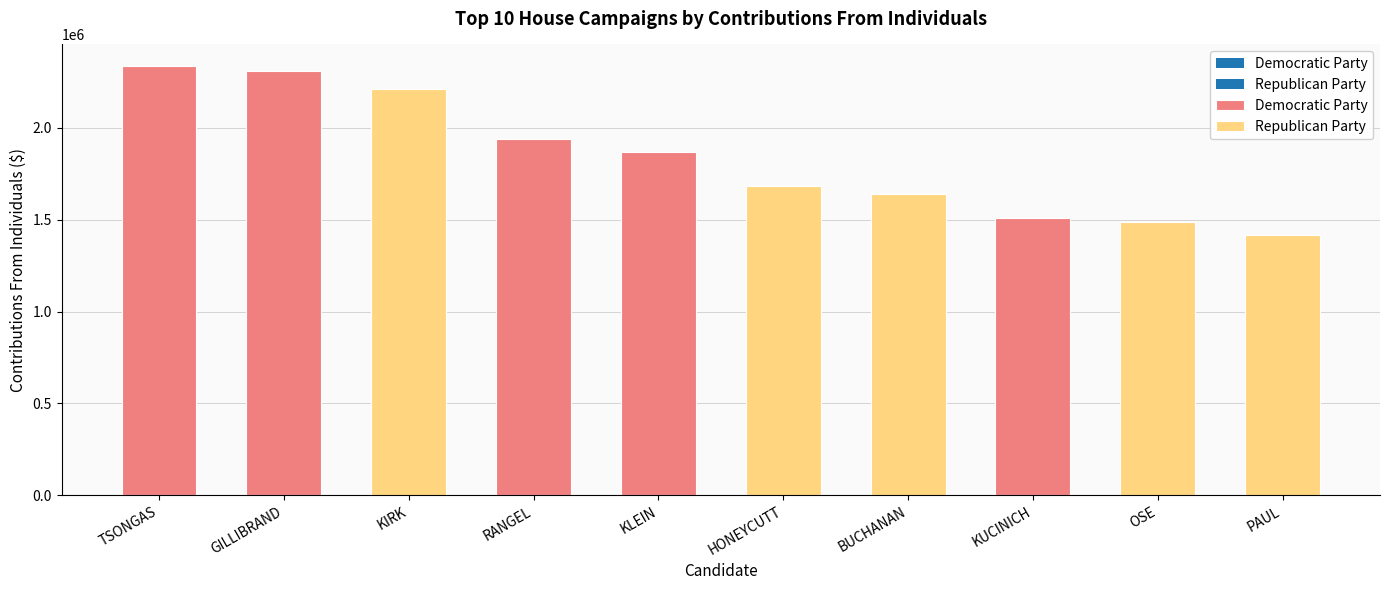

Is it true that the value at RANGEL is 1938844.9?

True